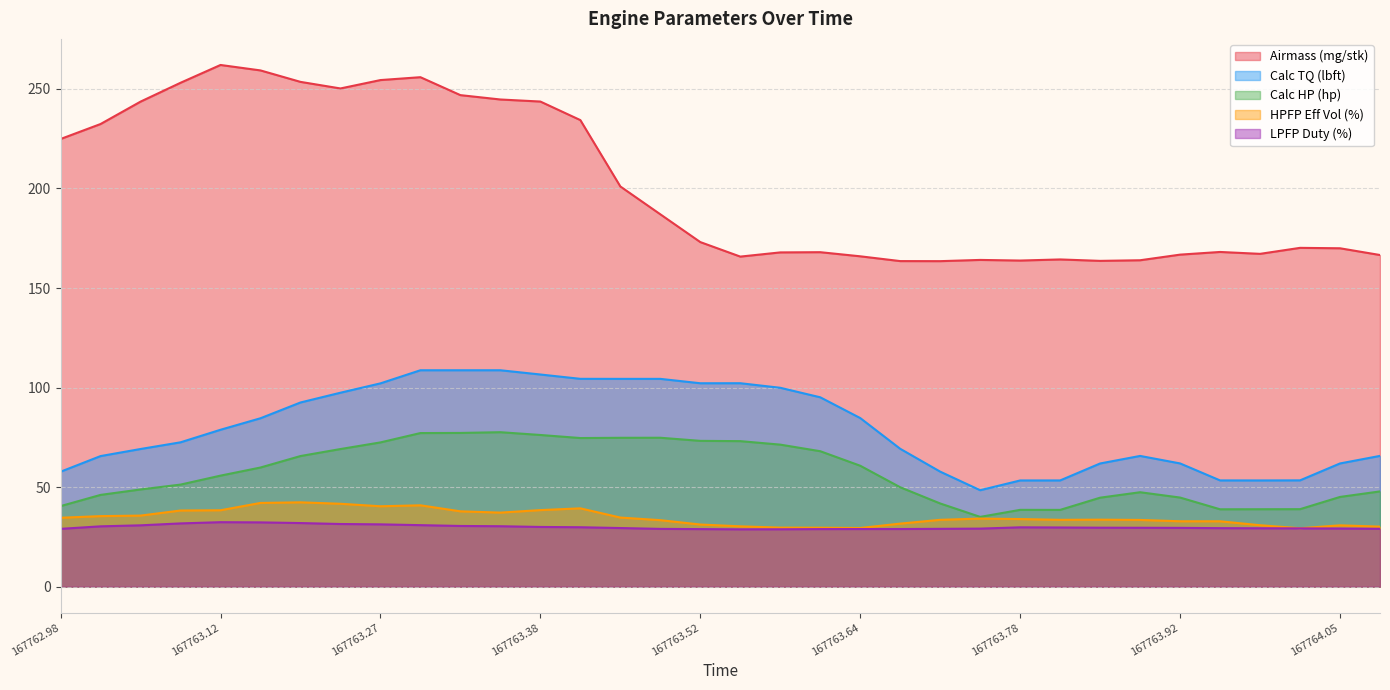

What is the label of the 26th point from the left?

167763.81